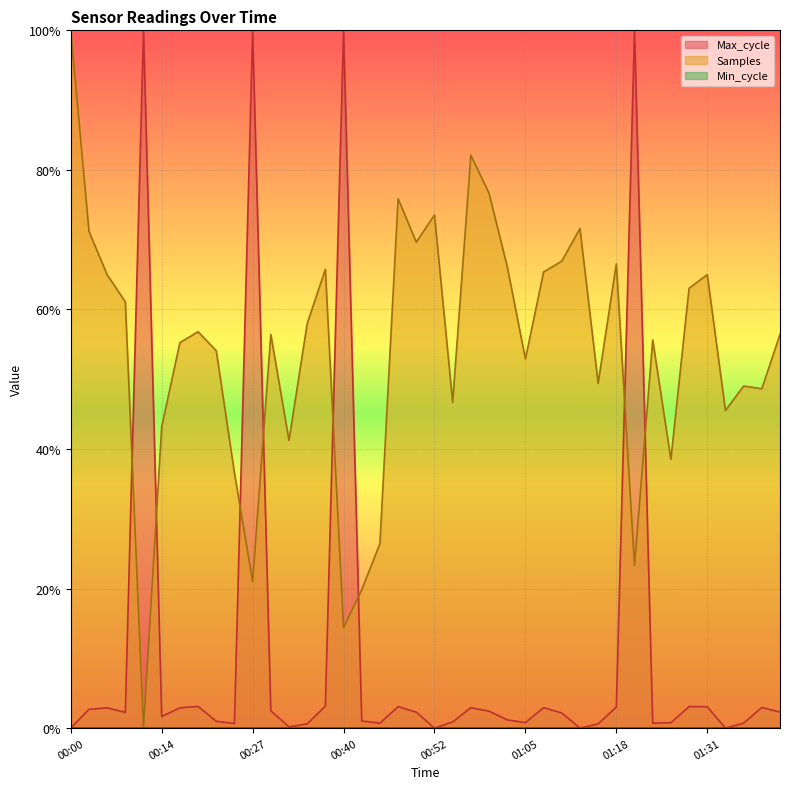

Between which two adjacent categories do Samples and Max_cycle first intersect?

00:09 and 00:11